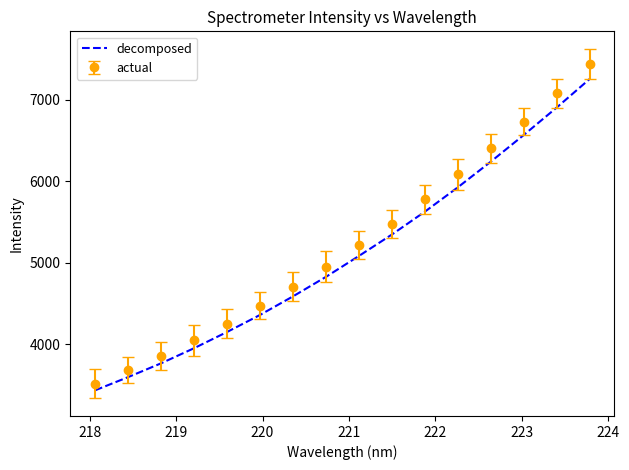

What is the difference between the maximum and minimum values in the decomposed series?

3818.5